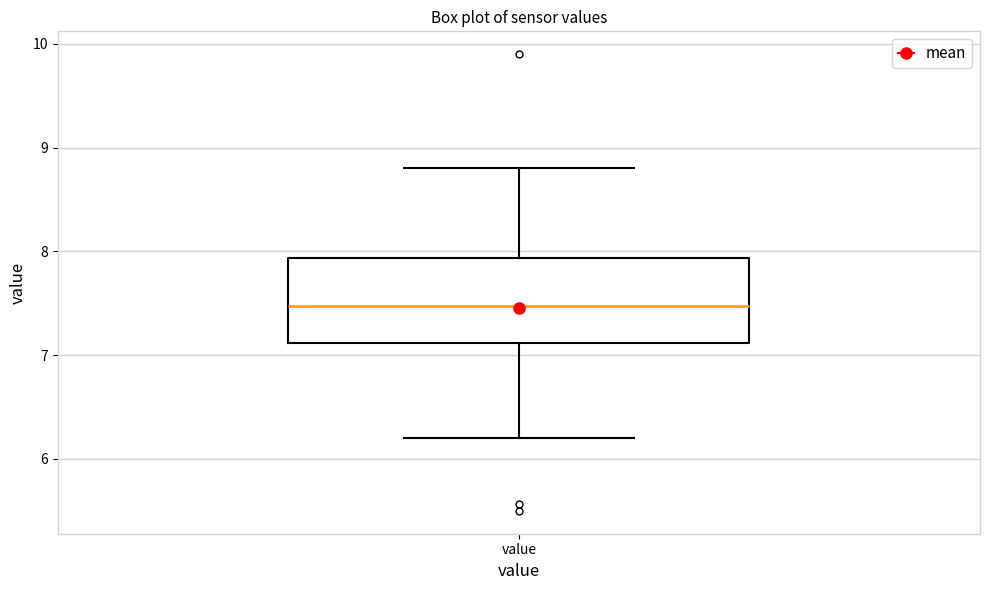

Where does the median line of the box for value sit on the y-axis? The values are not printed on the chart, so give them approximately, as read against the axis.

7.5